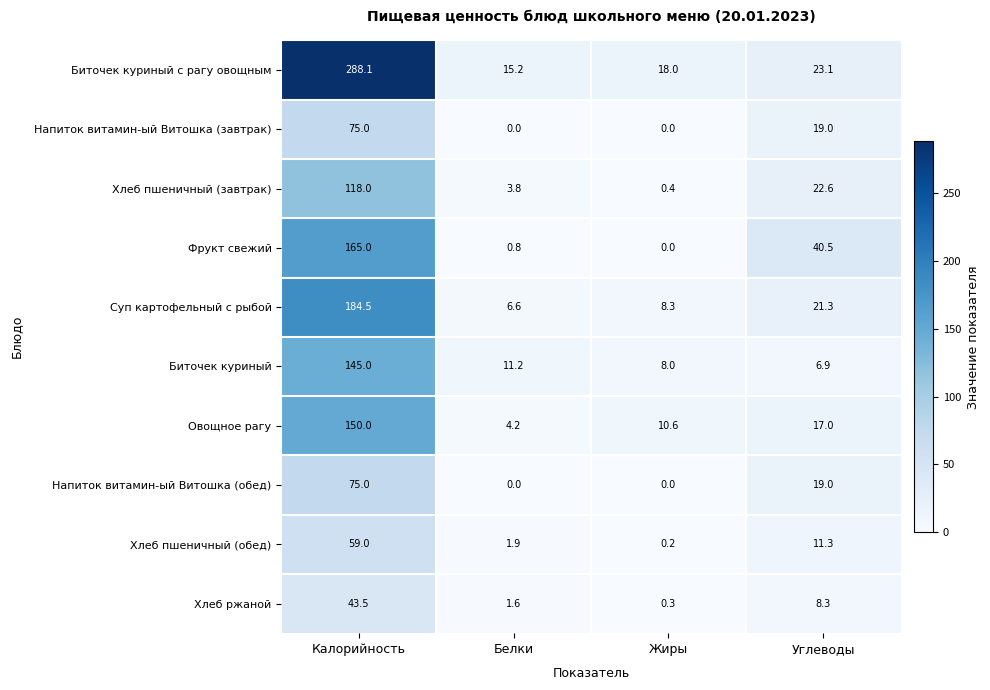

List the labels in order of Суп картофельный с рыбой value, smallest first.

Белки, Жиры, Углеводы, Калорийность